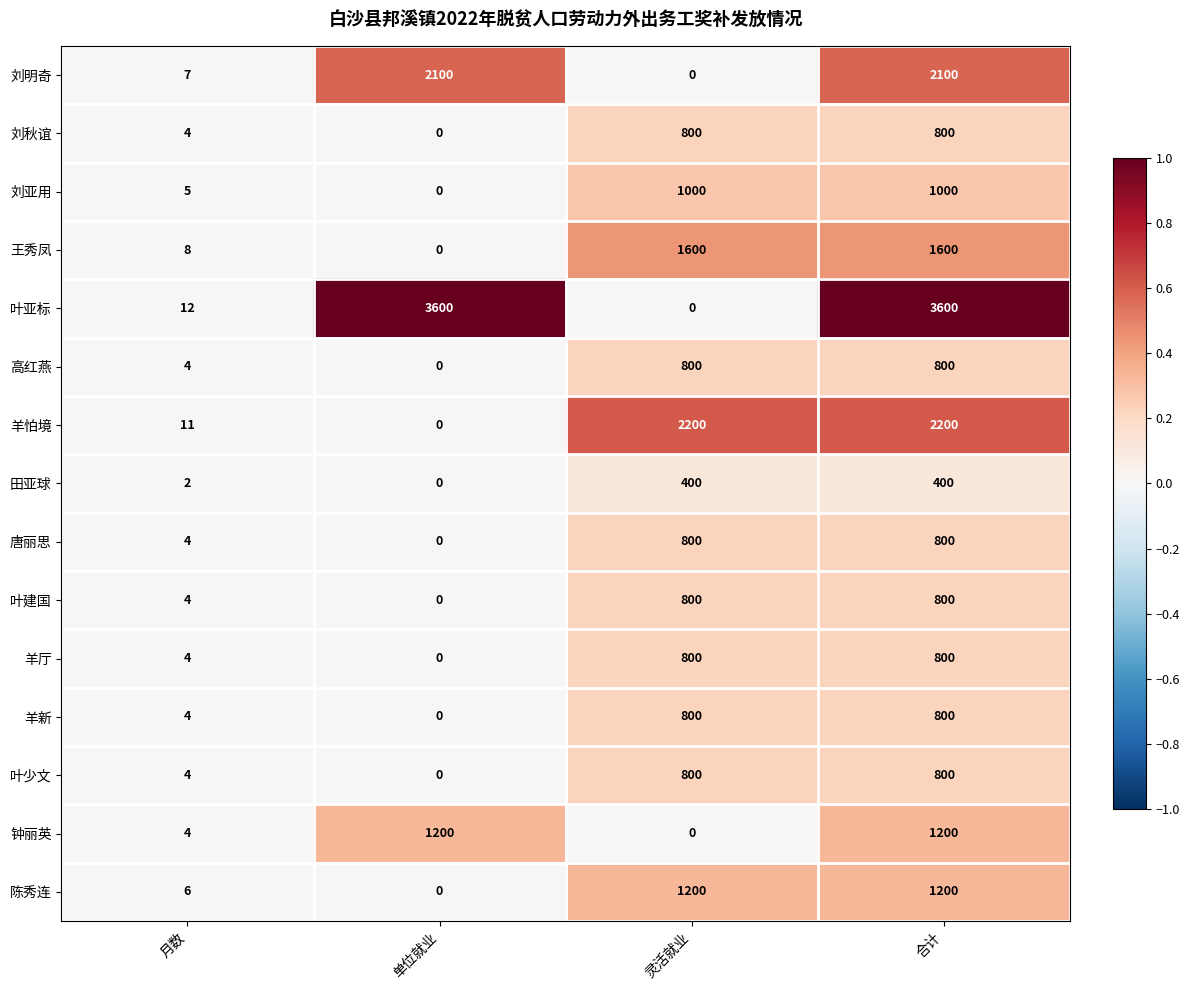

What is the difference between the highest and lowest values at 月数?

10